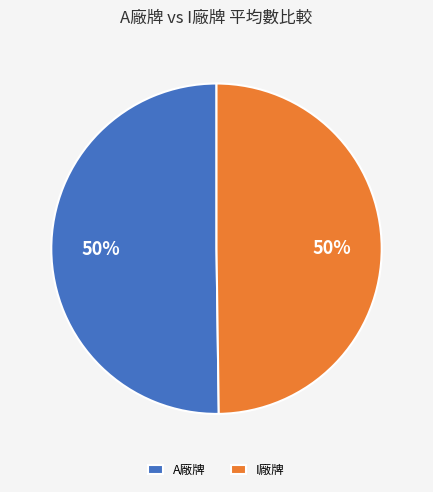

Is the sum of A廠牌 and I廠牌 greater than half?

Yes